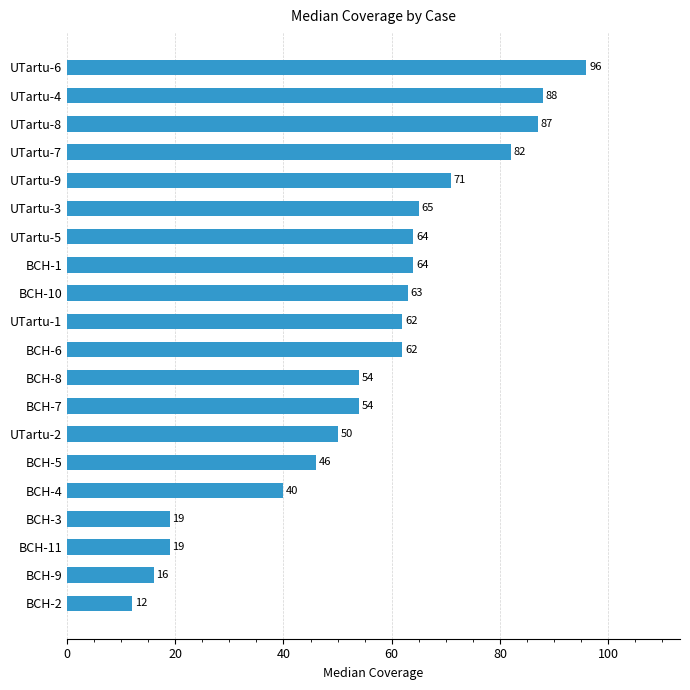

Does the chart contain stacked bars?

No